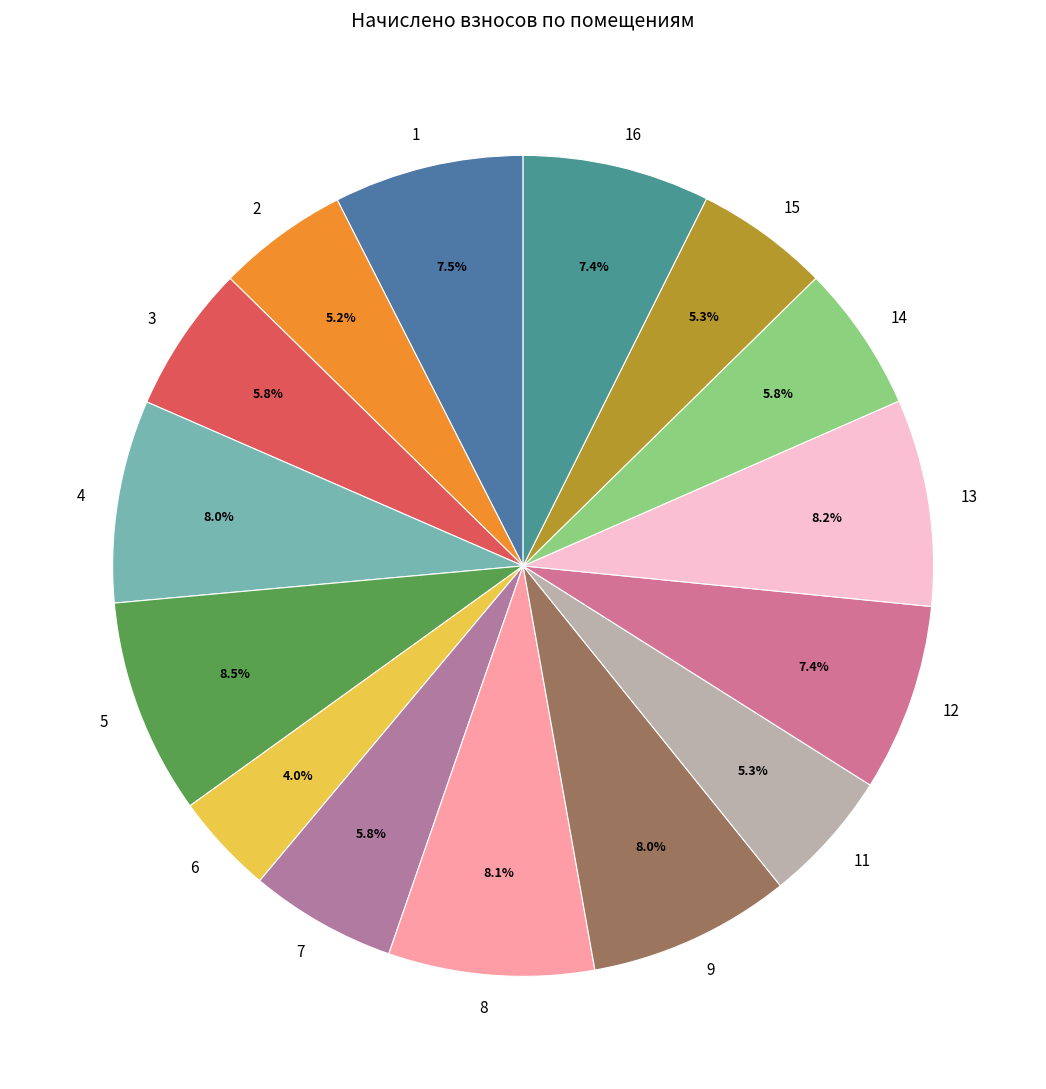

Is it true that 16 is 1% of the pie?

False